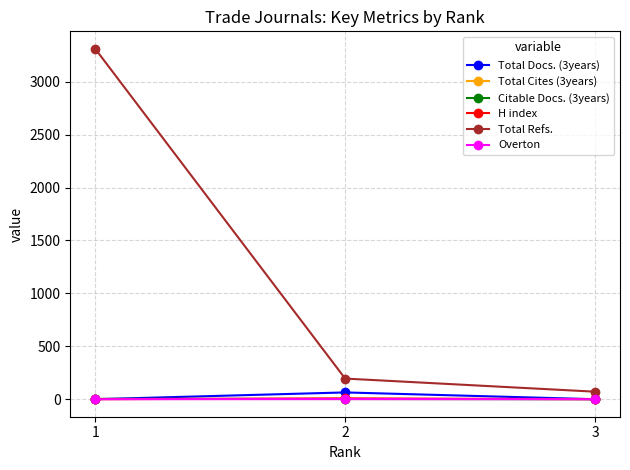

What is the maximum value shown in the chart?

3310